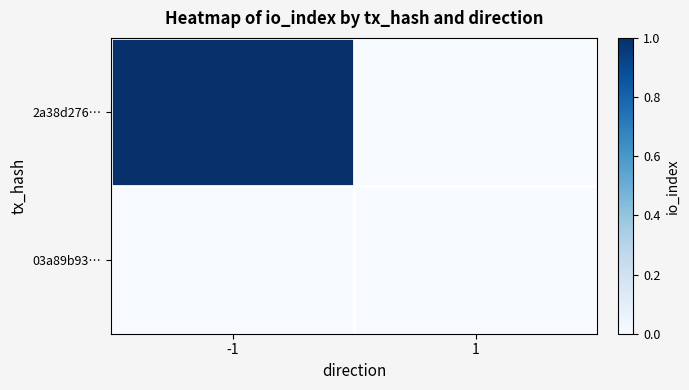

How many distinct data groups are displayed?

2